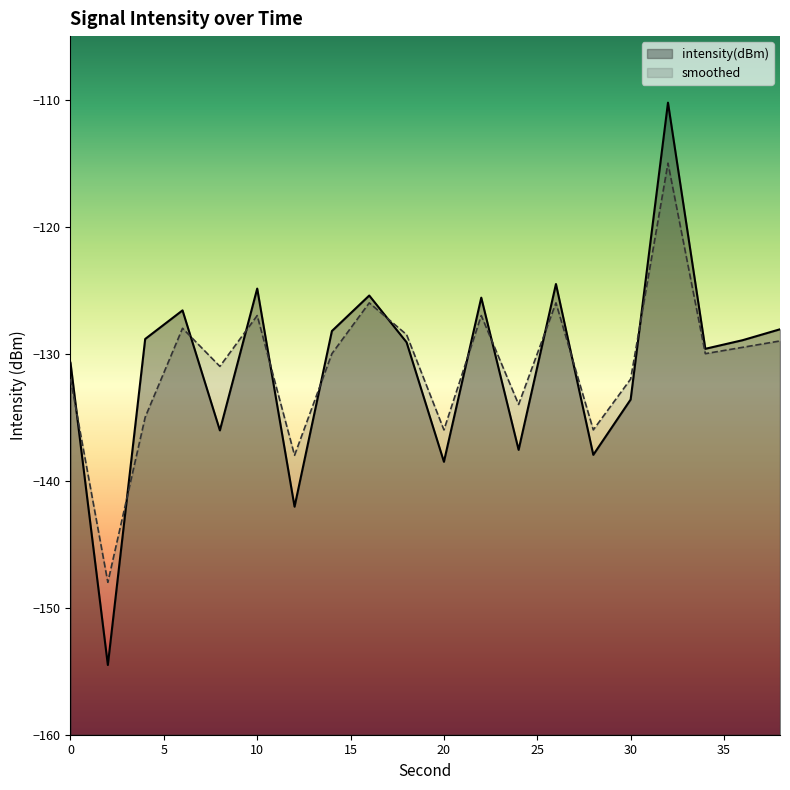

True or false: intensity(dBm) has more than 0 points higher than both neighbors.

True